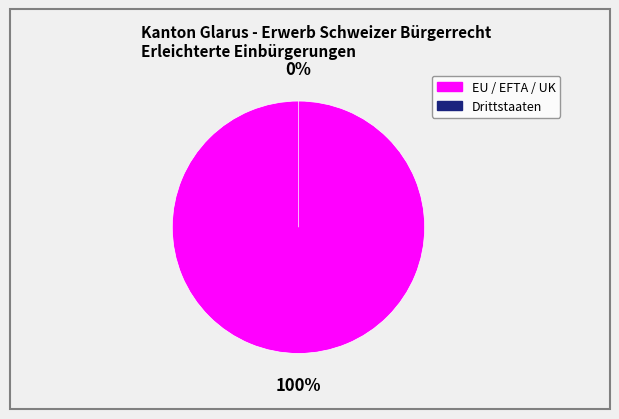

Does EU / EFTA / UK represent more than half of the total?

Yes